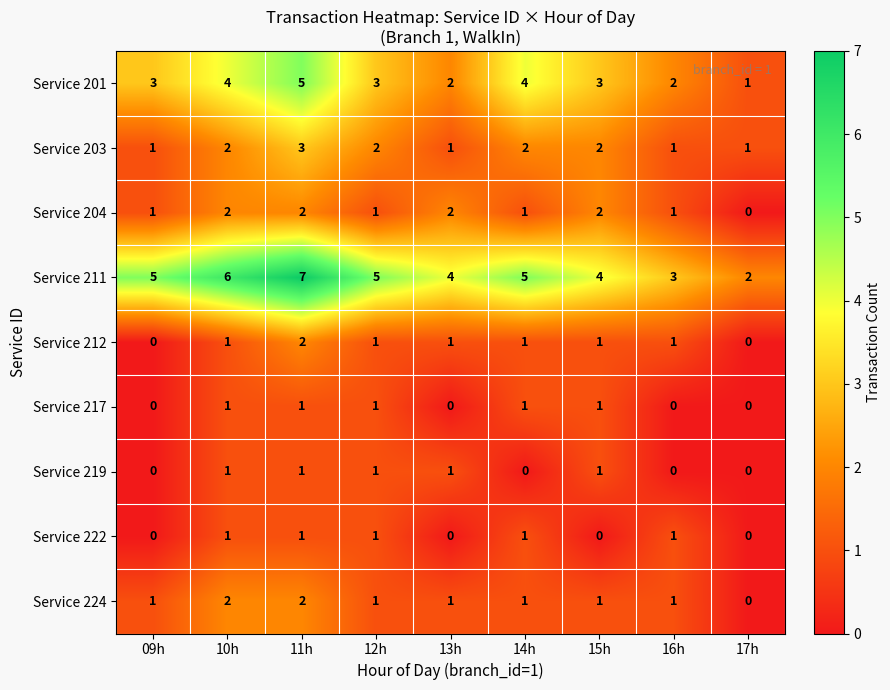

How many categories are shown in the chart?

9